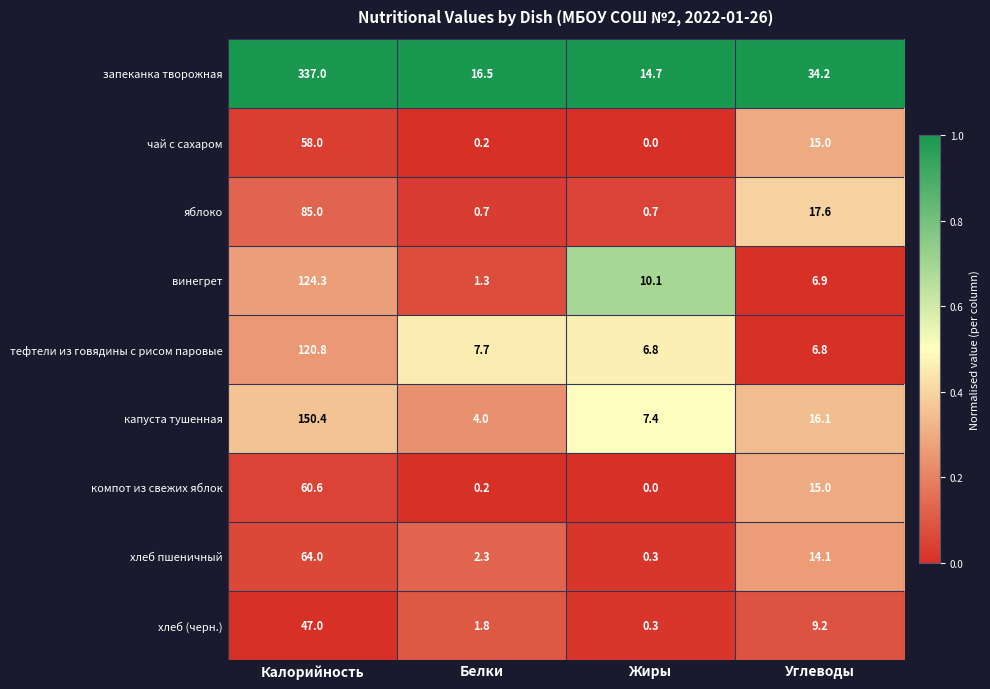

What is the sum of the запеканка творожная values at Белки and Углеводы?

50.7